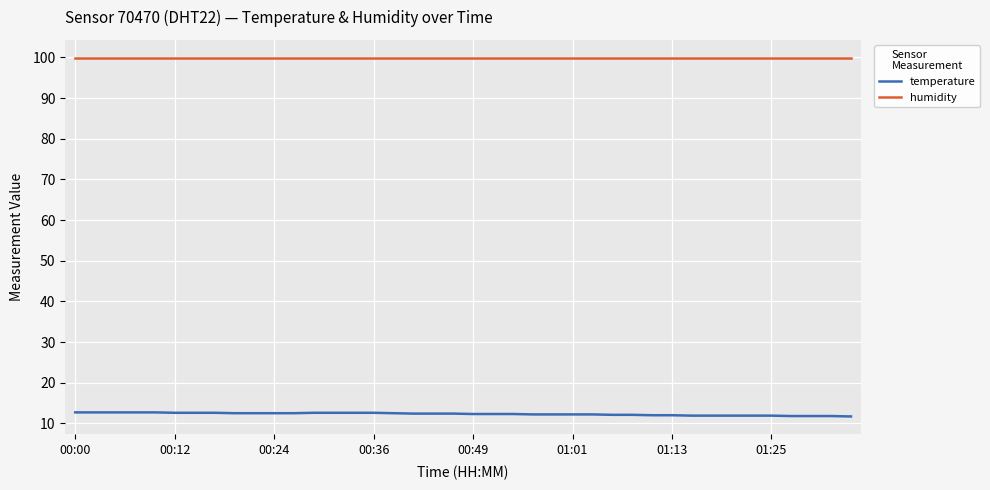

True or false: humidity and temperature intersect in this chart.

False